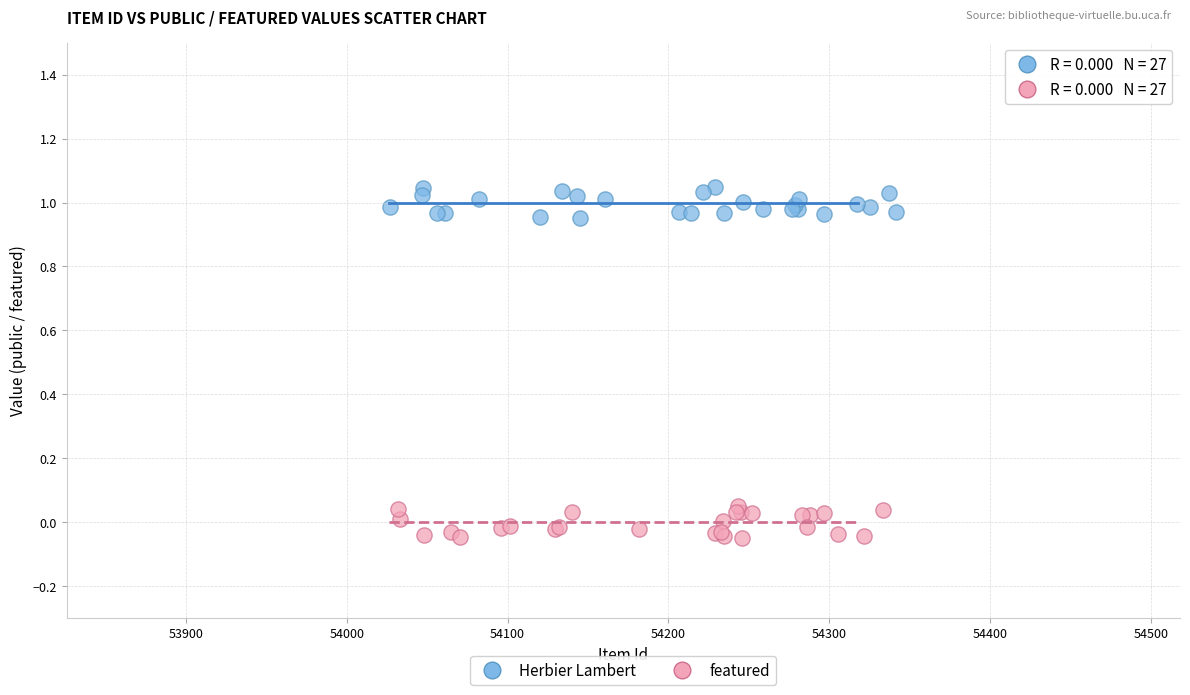

Which series contains the lowest Y value?

featured